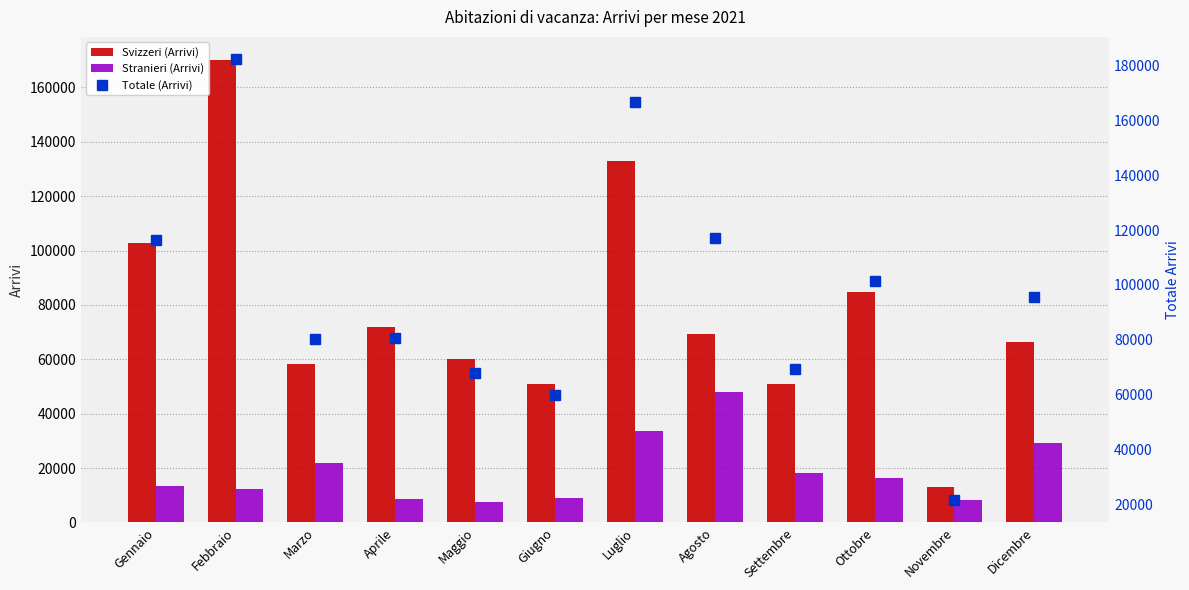

What is the approximate value of Stranieri (Arrivi) at Aprile?

8594.3